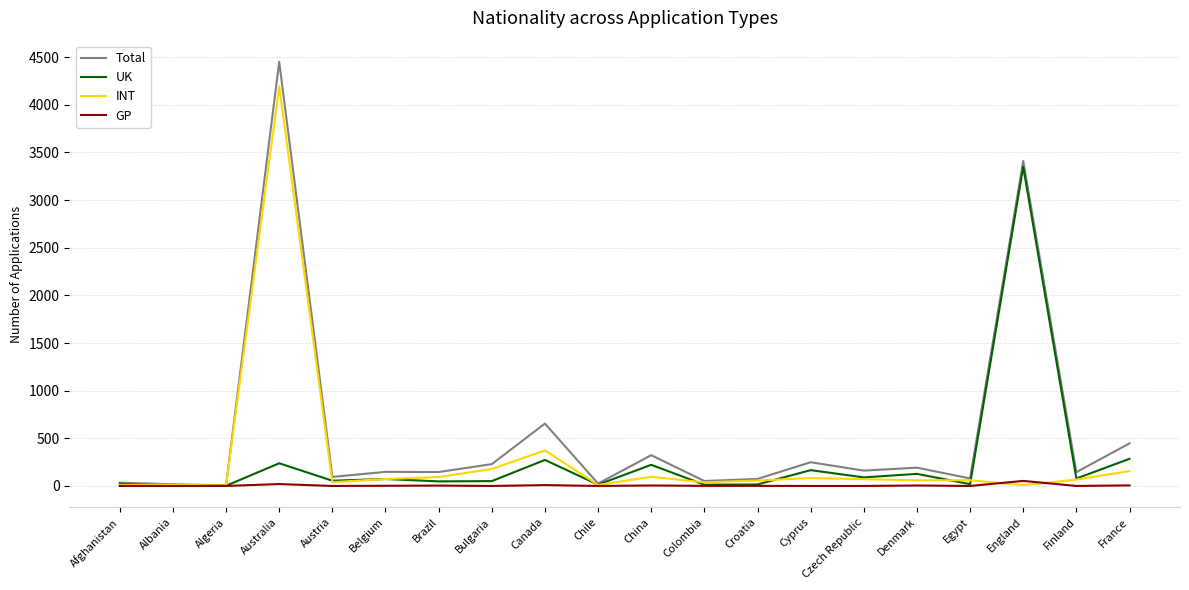

The INT series shows 96 at China. True or false?

True